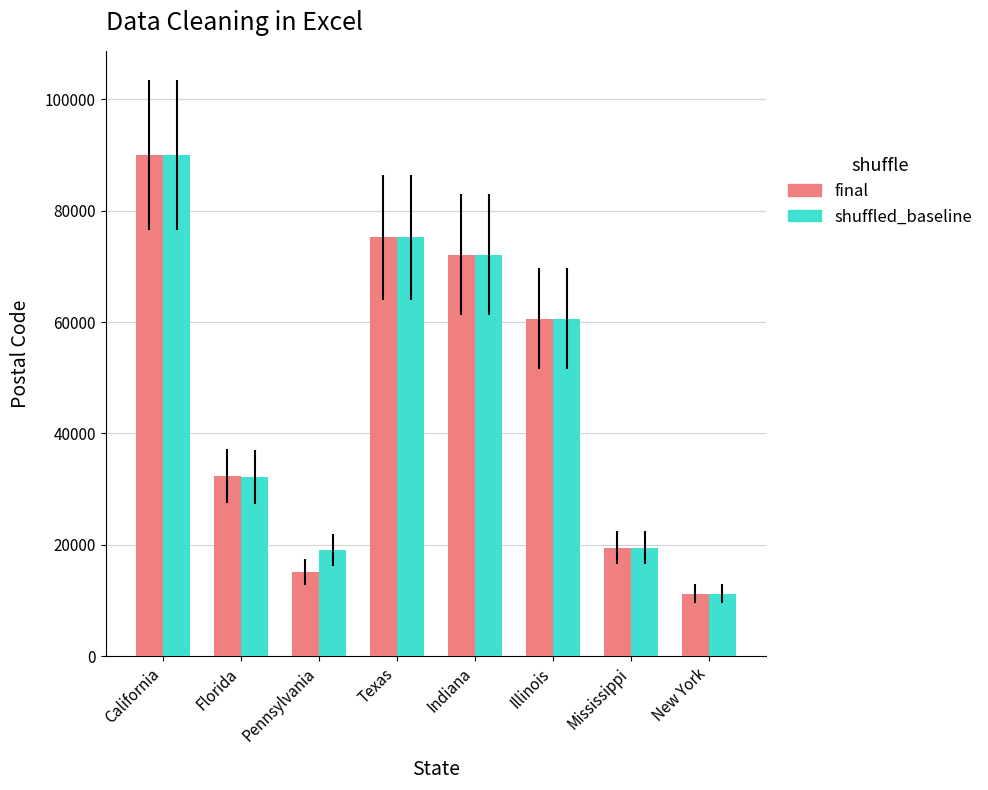

How many bars are there in total?

16